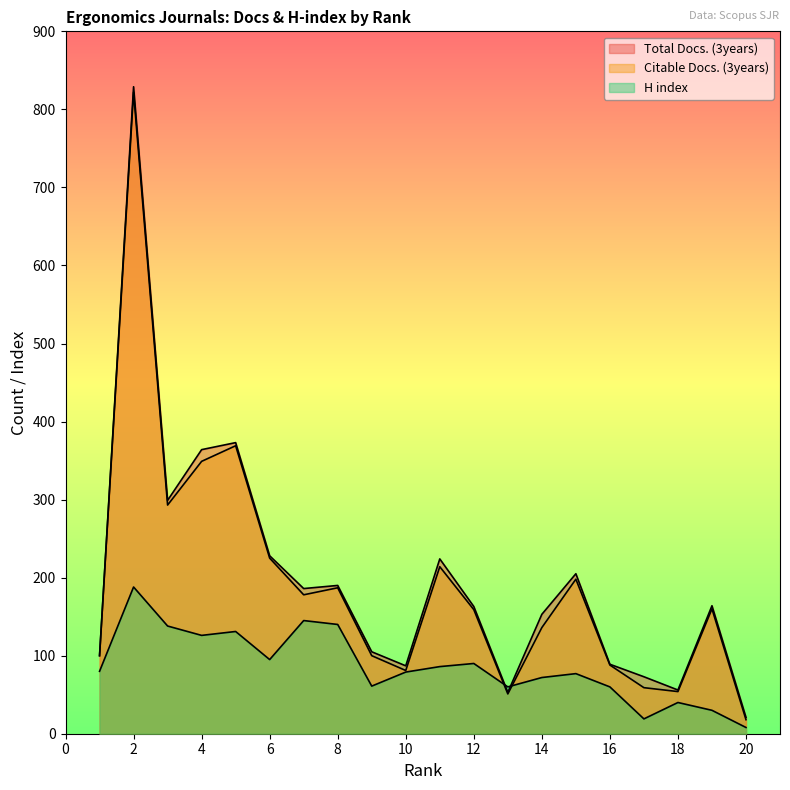

Reading left to right, extract all data points from this chart.

Total Docs. (3years): 1=100	2=829	3=299	4=364	5=373	6=228	7=186	8=190	9=105	10=87	11=224	12=163	13=53	14=153	15=205	16=89	17=73	18=56	19=164	20=21
Citable Docs. (3years): 1=100	2=822	3=293	4=349	5=369	6=225	7=178	8=187	9=100	10=81	11=214	12=159	13=51	14=136	15=198	16=88	17=59	18=54	19=160	20=18
H index: 1=80	2=188	3=138	4=126	5=131	6=95	7=145	8=140	9=61	10=79	11=86	12=90	13=60	14=72	15=77	16=60	17=19	18=40	19=30	20=8